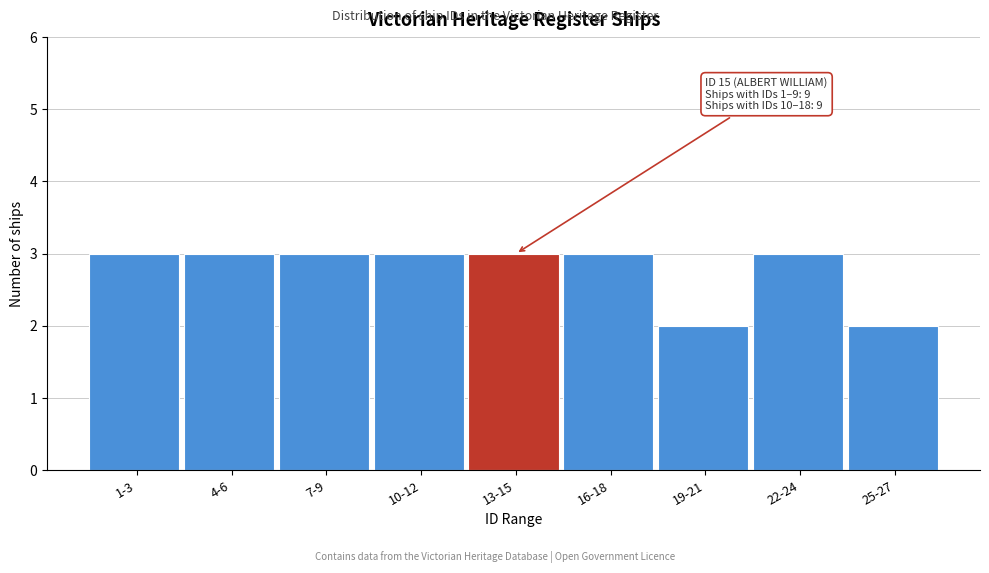

Reading right to left, extract all data points from this chart.

2	3	2	3	3	3	3	3	3